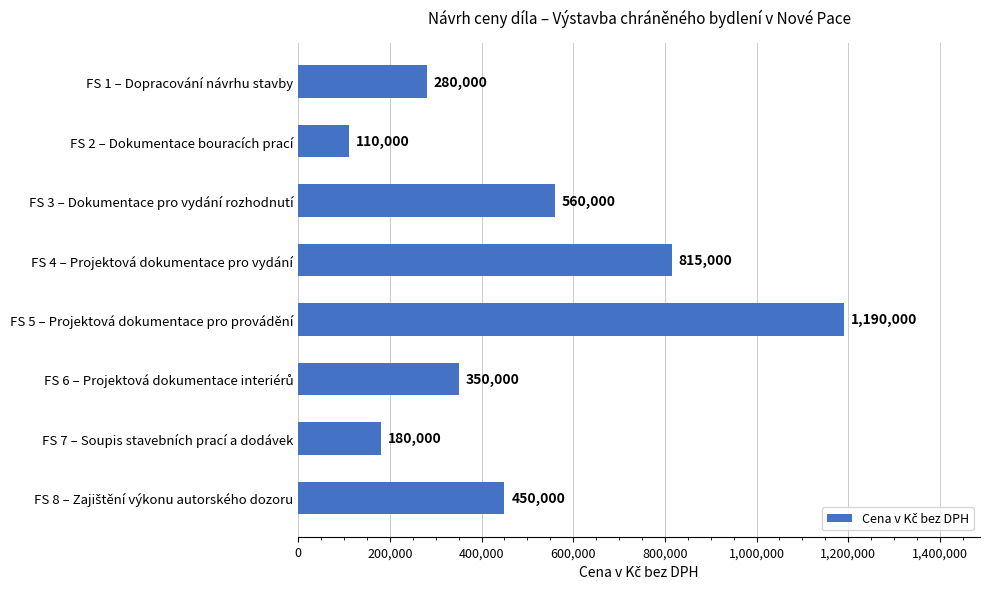

How many bars are there in total?

8